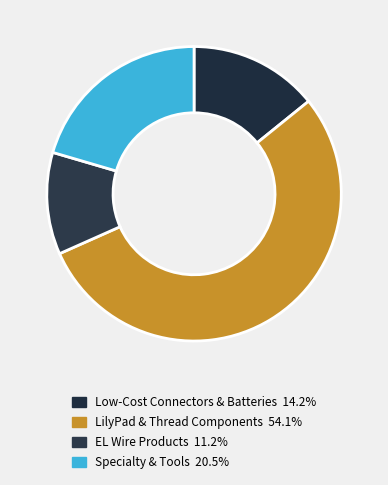

How many segments does this pie chart have?

4